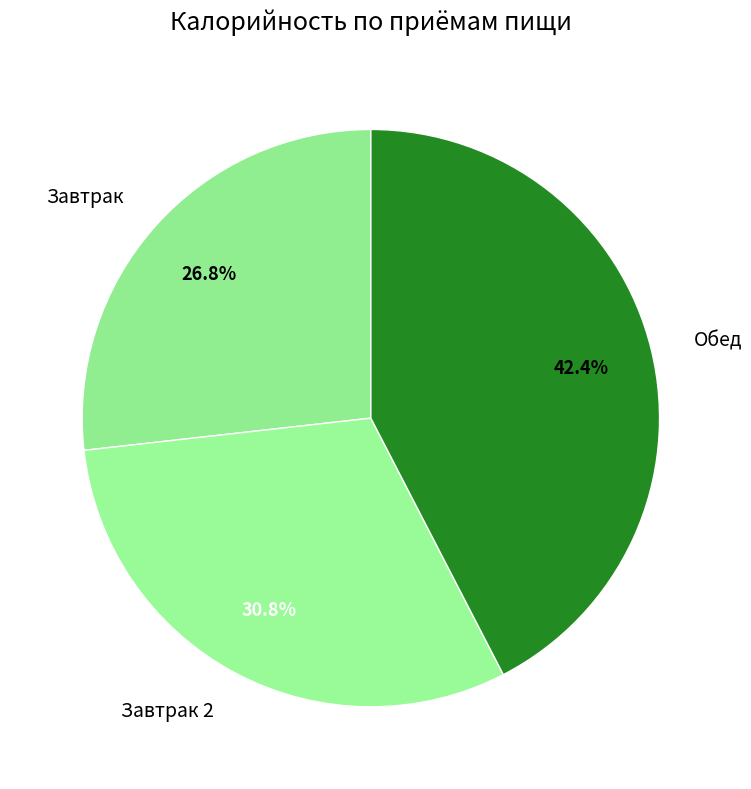

Rank the categories by value from highest to lowest.

Обед, Завтрак 2, Завтрак